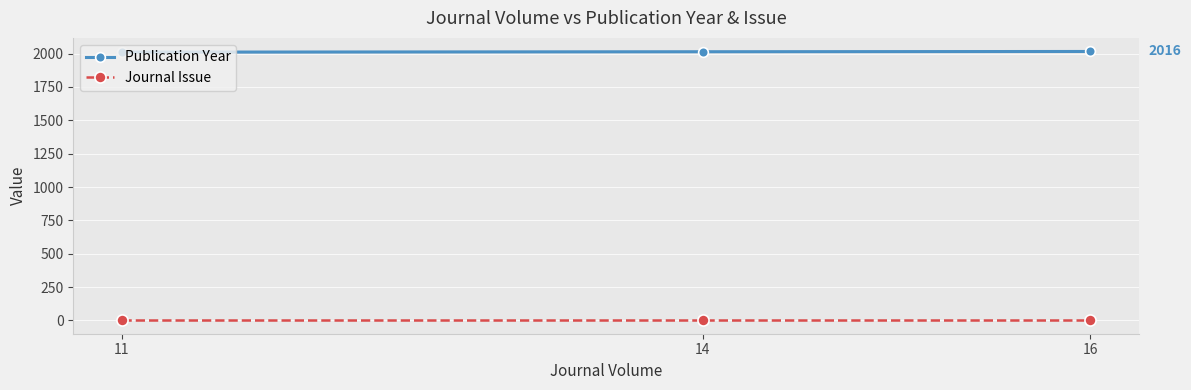

The Publication Year series shows 3013 at 11. True or false?

False